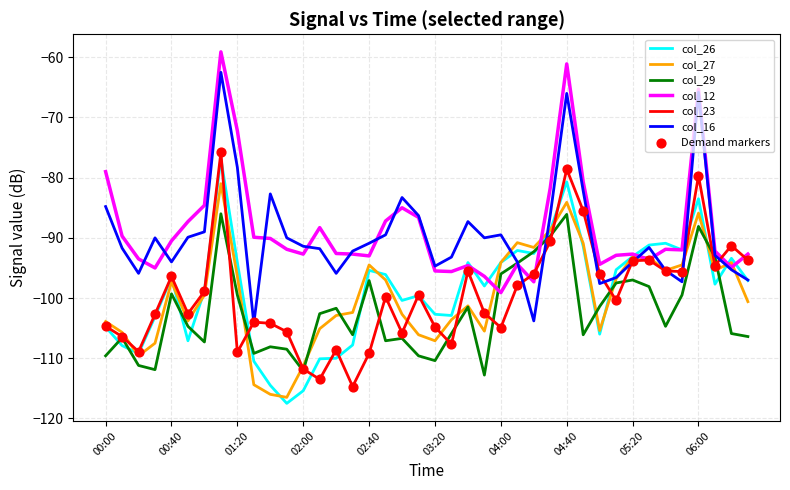

What is the highest value of the col_23 series?

-75.8